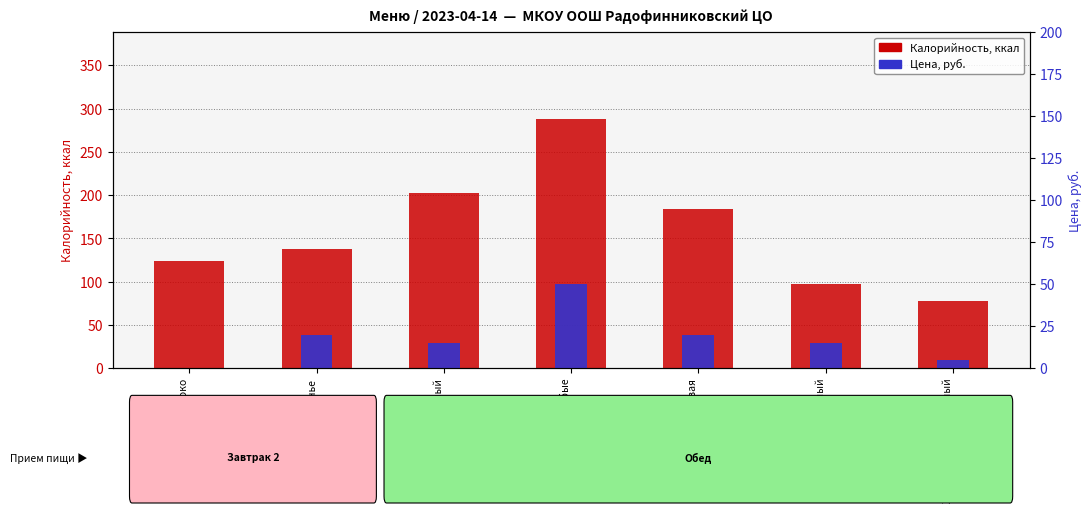

Reading left to right, transcribe all the data shown in this chart.

Калорийность: Школьное молоко=124.0	Печенье=137.6	Суп картофельный=203.0	Котлеты особые=287.6	Каша гречневая=183.8	Напиток лимонный=97.5	Хлеб ржано-пшеничный=78.2
Цена: Школьное молоко=0.0	Печенье=20.0	Суп картофельный=15.0	Котлеты особые=50.0	Каша гречневая=20.0	Напиток лимонный=15.0	Хлеб ржано-пшеничный=5.0